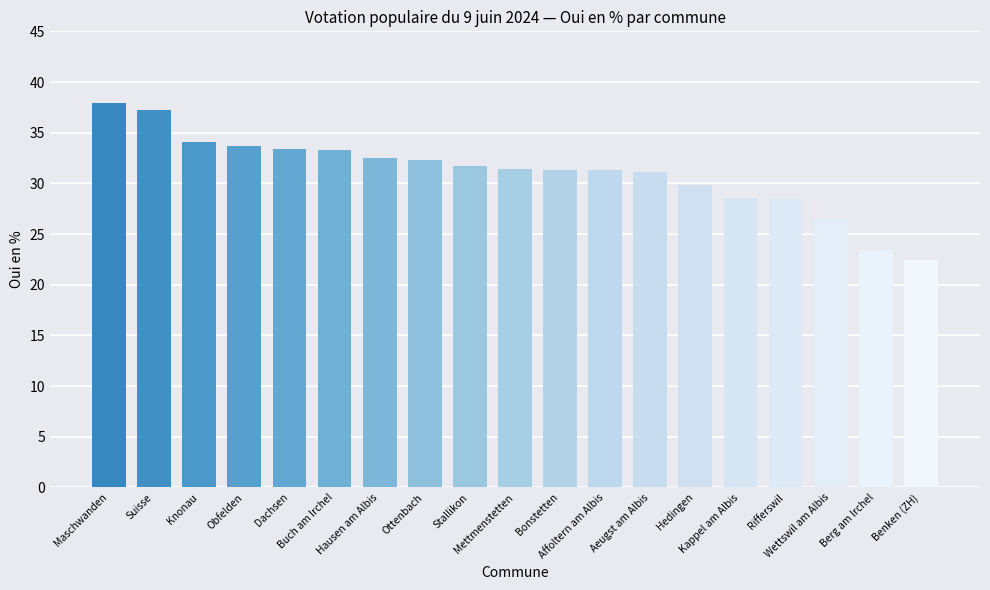

At which category does the chart reach its peak across all series?

Maschwanden